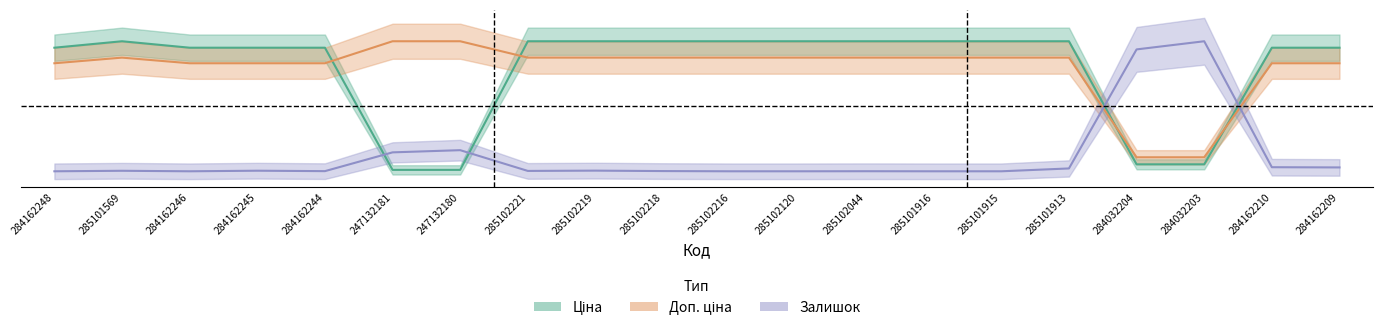

At which category does the chart reach its peak across all series?

285101569